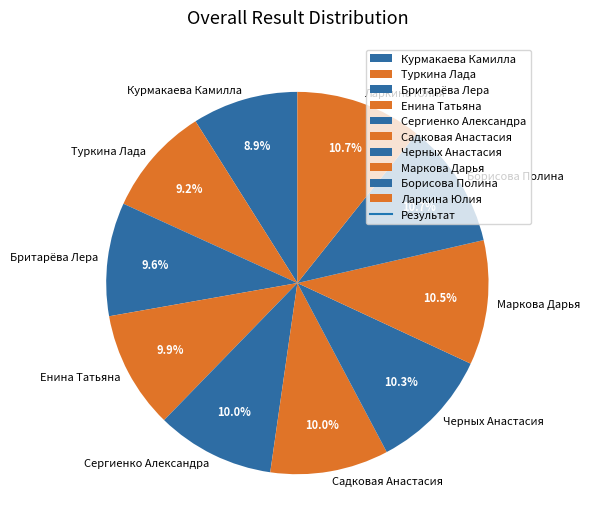

To the nearest percent, what is the combined percentage of Бритарёва Лера and Ларкина Юлия?

20%